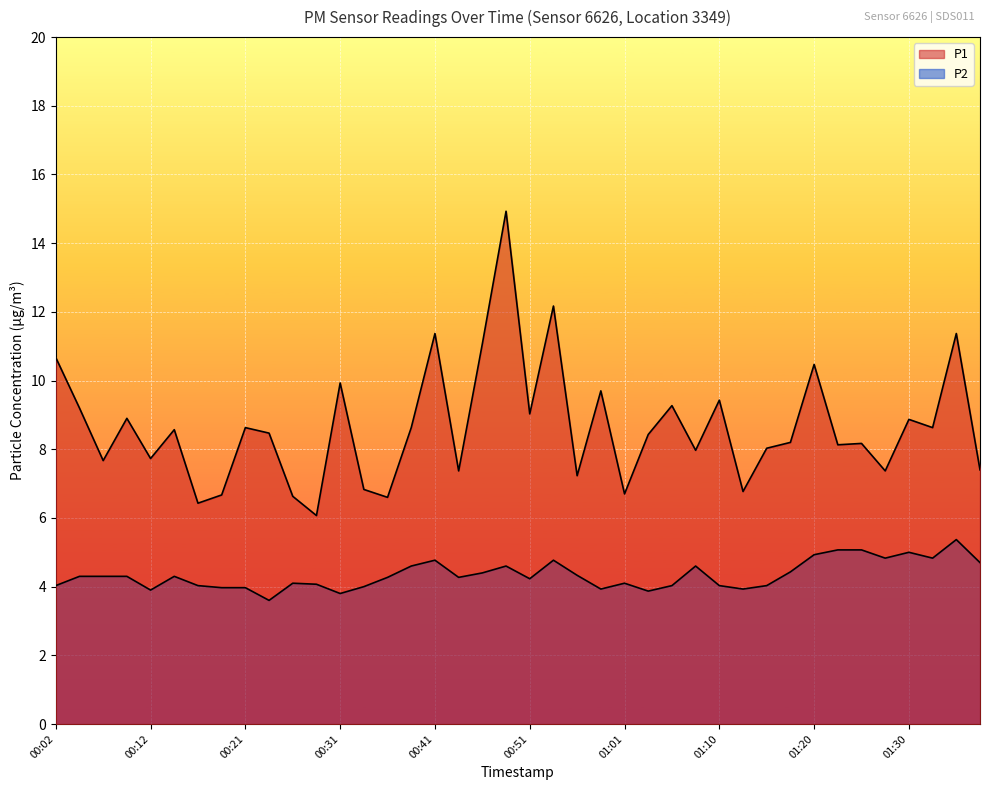

True or false: P2 and P1 cross at least once.

False